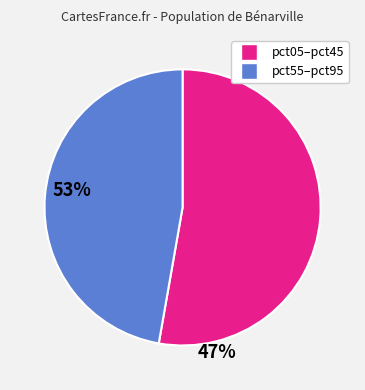

Which category has the smallest portion of the pie?

pct55–pct95